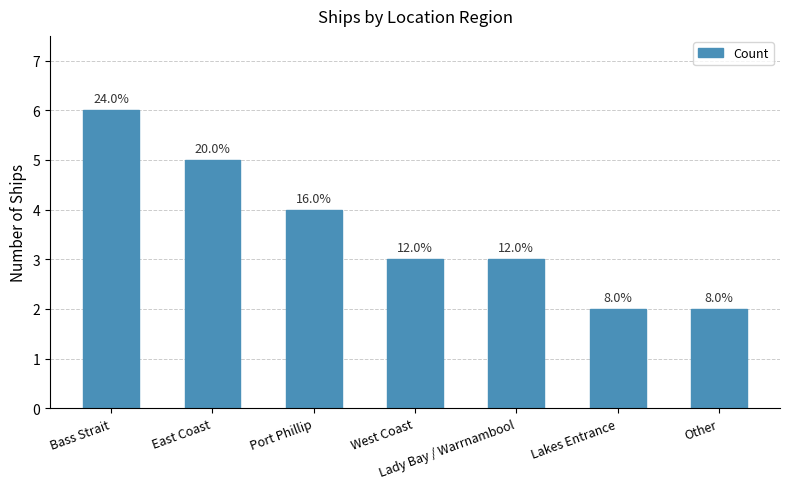

Rank the categories by value from lowest to highest.

Lakes Entrance, Other, West Coast, Lady Bay / Warrnambool, Port Phillip, East Coast, Bass Strait